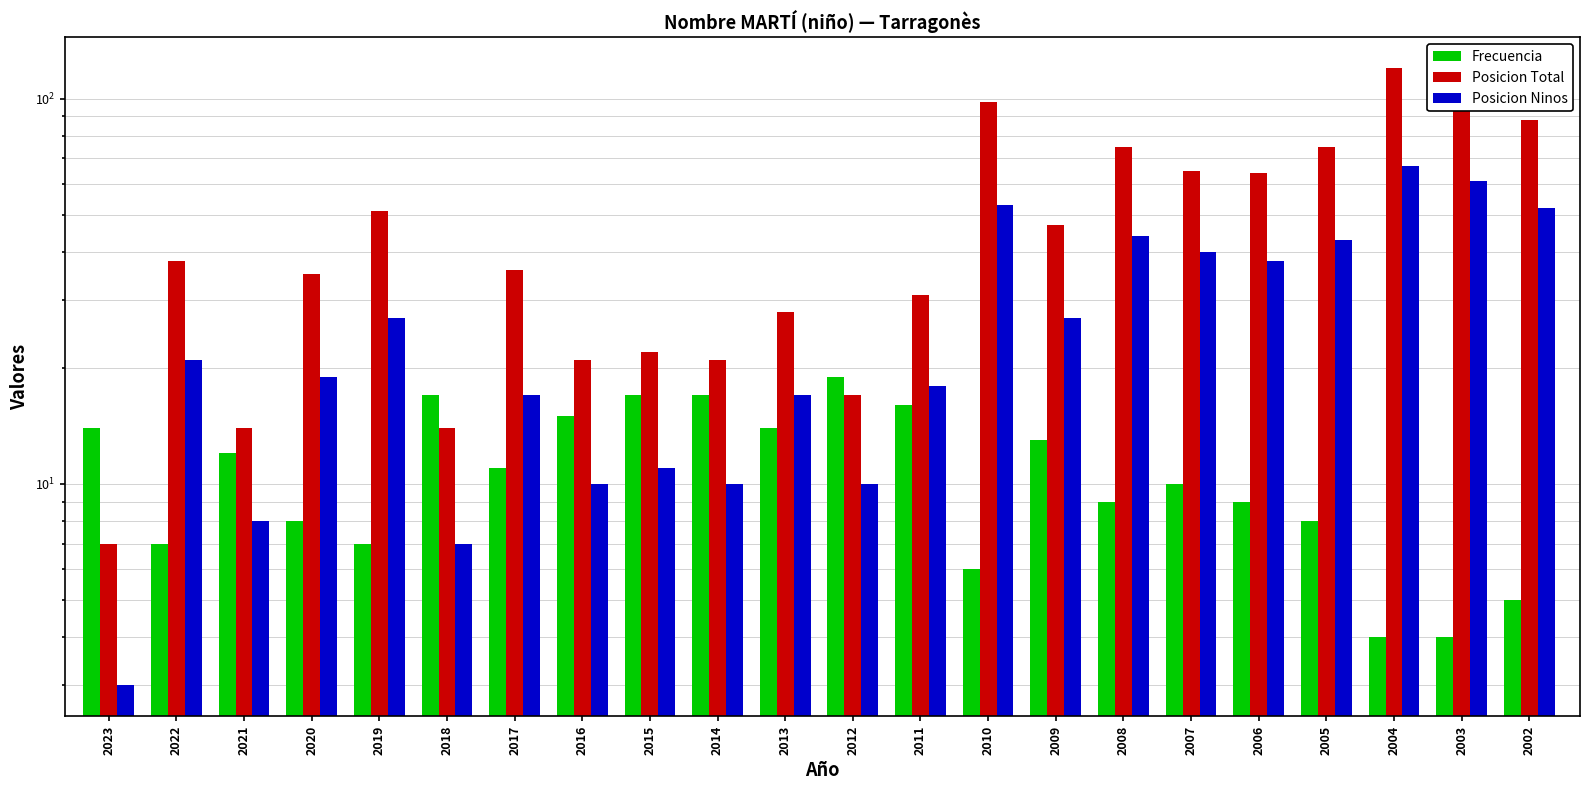

What is the difference between the highest and lowest values at 2020?

27